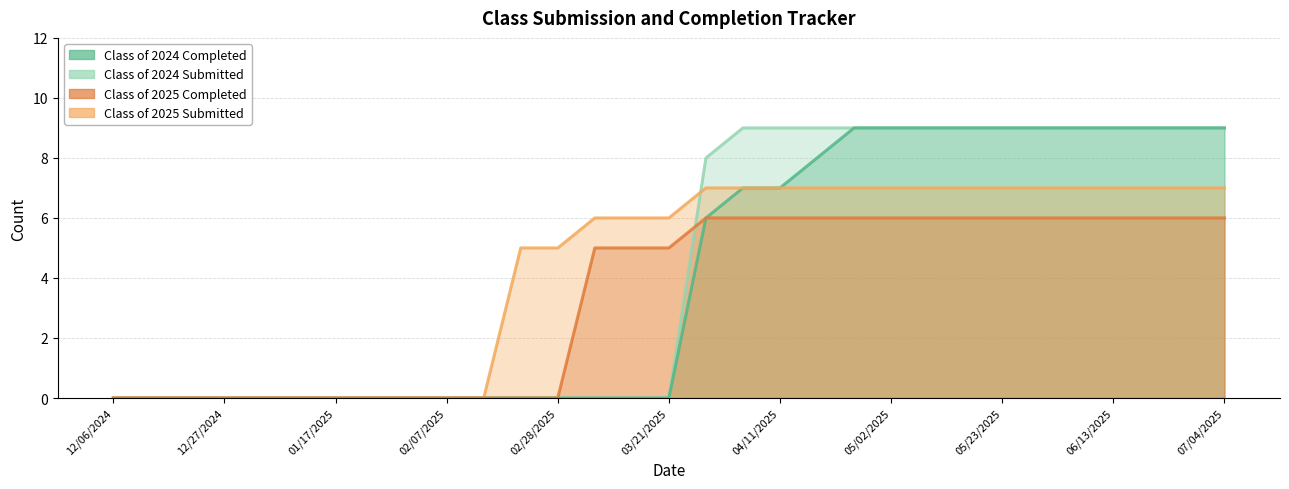

What position from the right is 04/18/2025?

12